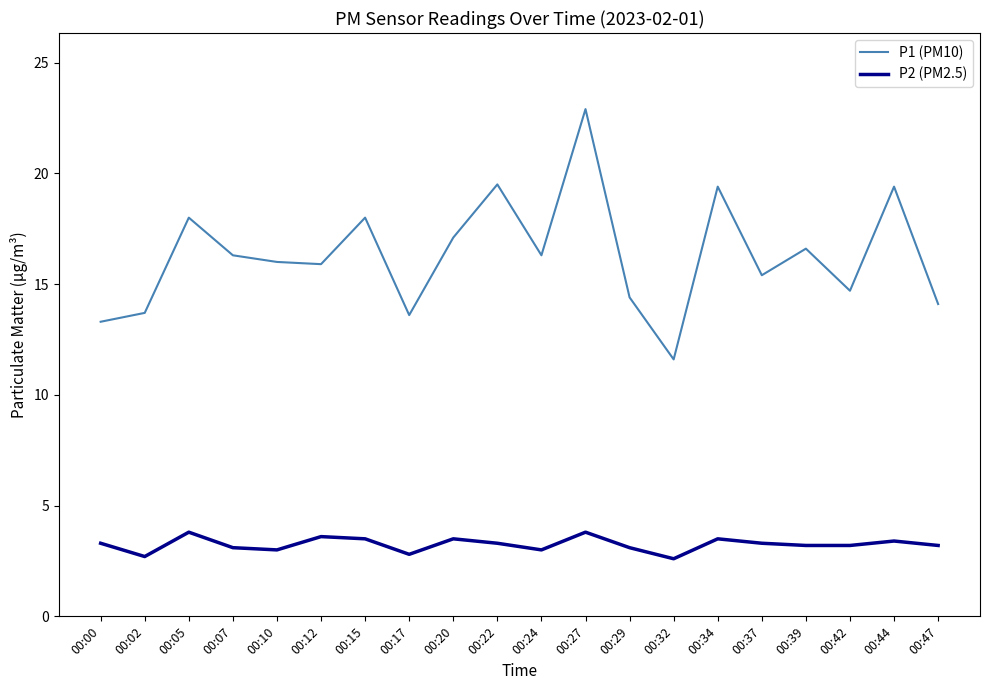

Rank the series at 00:20 from highest to lowest value.

P1 (PM10), P2 (PM2.5)